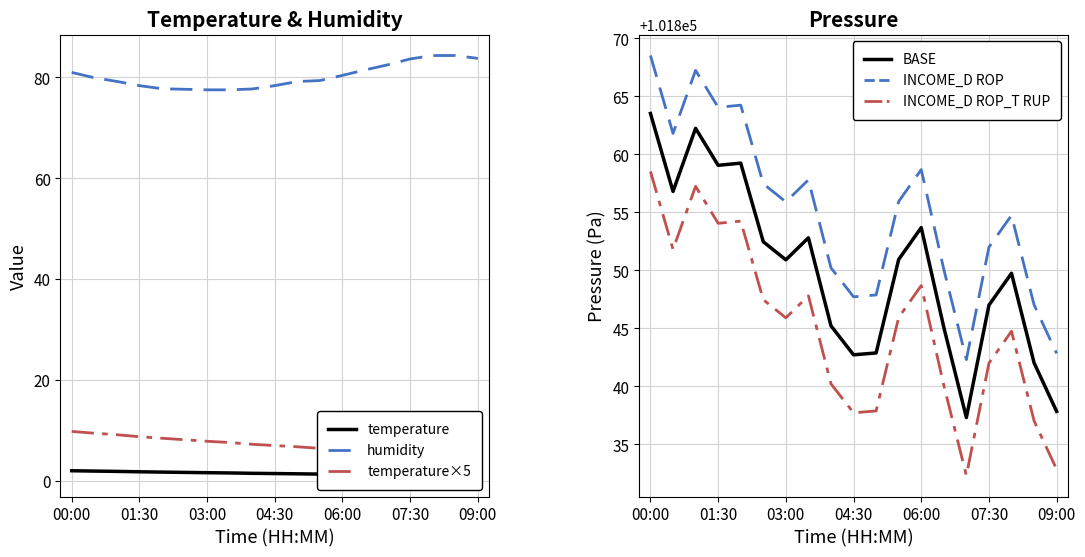

How many interior local peaks does the pressure+5 series have?

5